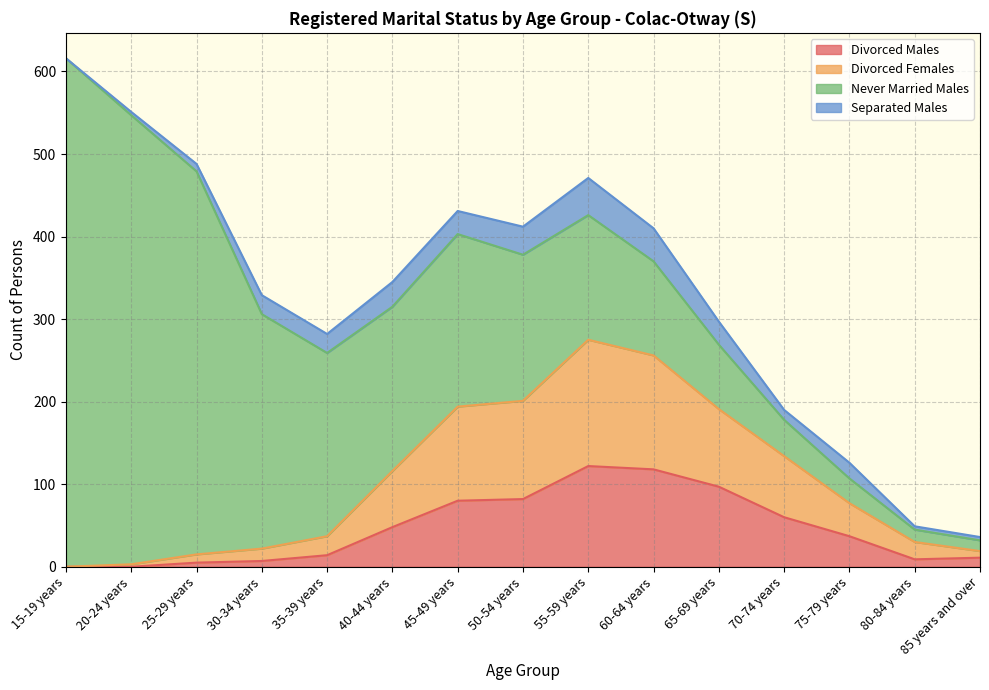

True or false: Divorced Males has a value of 7 at 30-34 years.

True